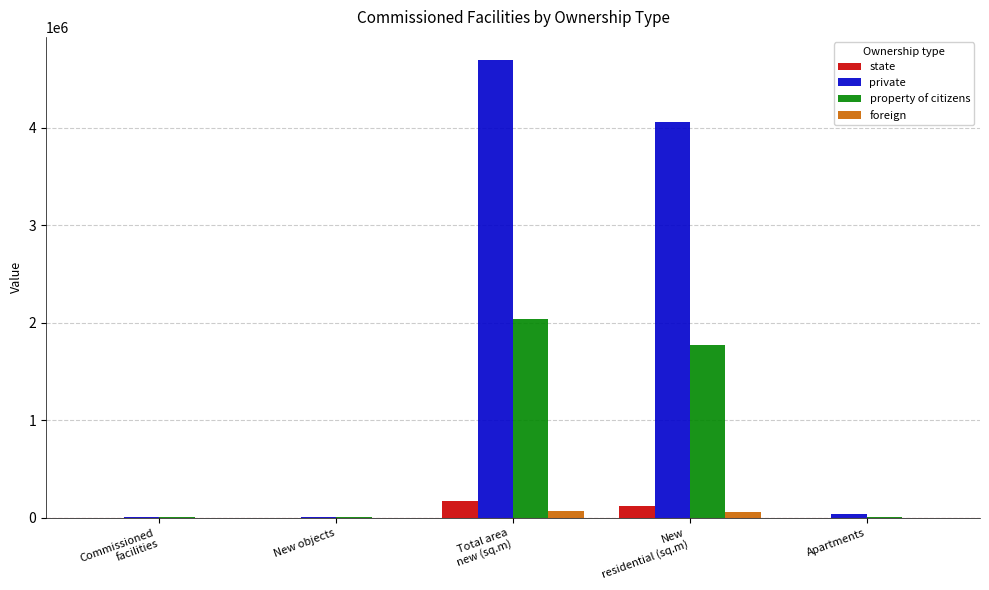

What is the sum of all foreign values?

128194